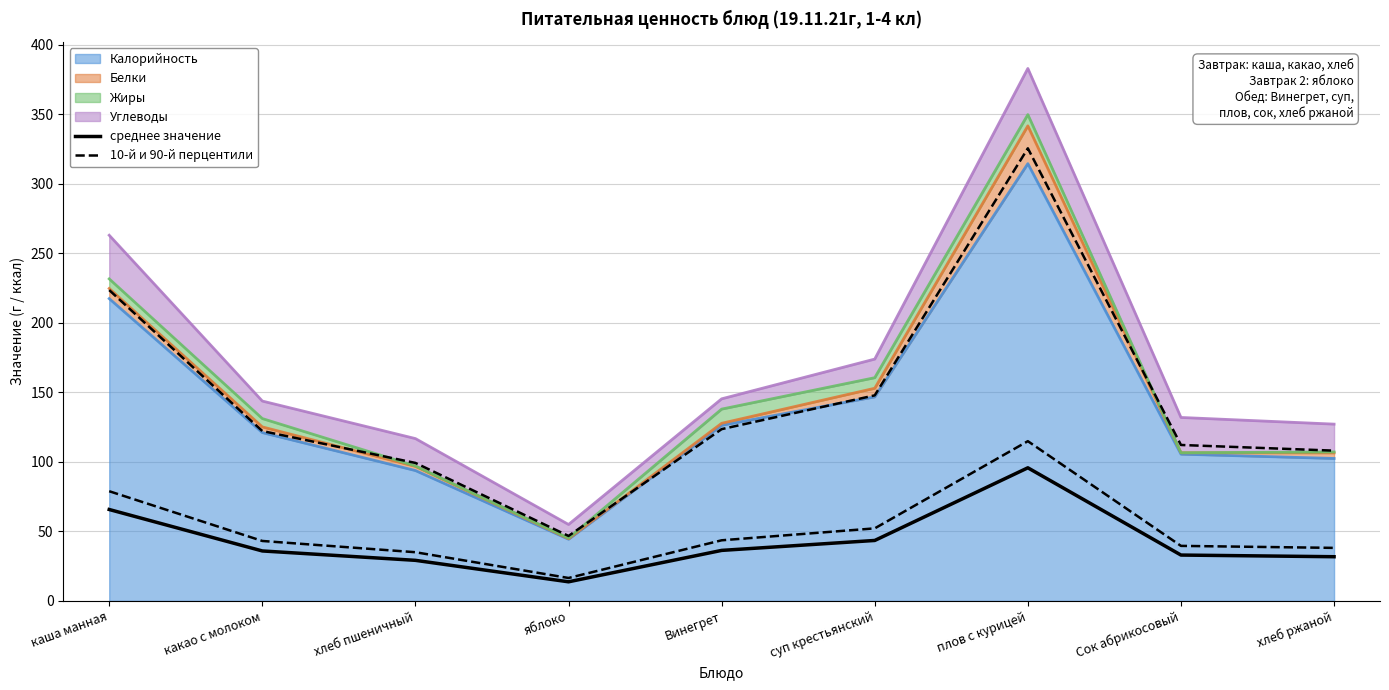

The среднее значение series shows 33.0 at Сок абрикосовый. True or false?

True